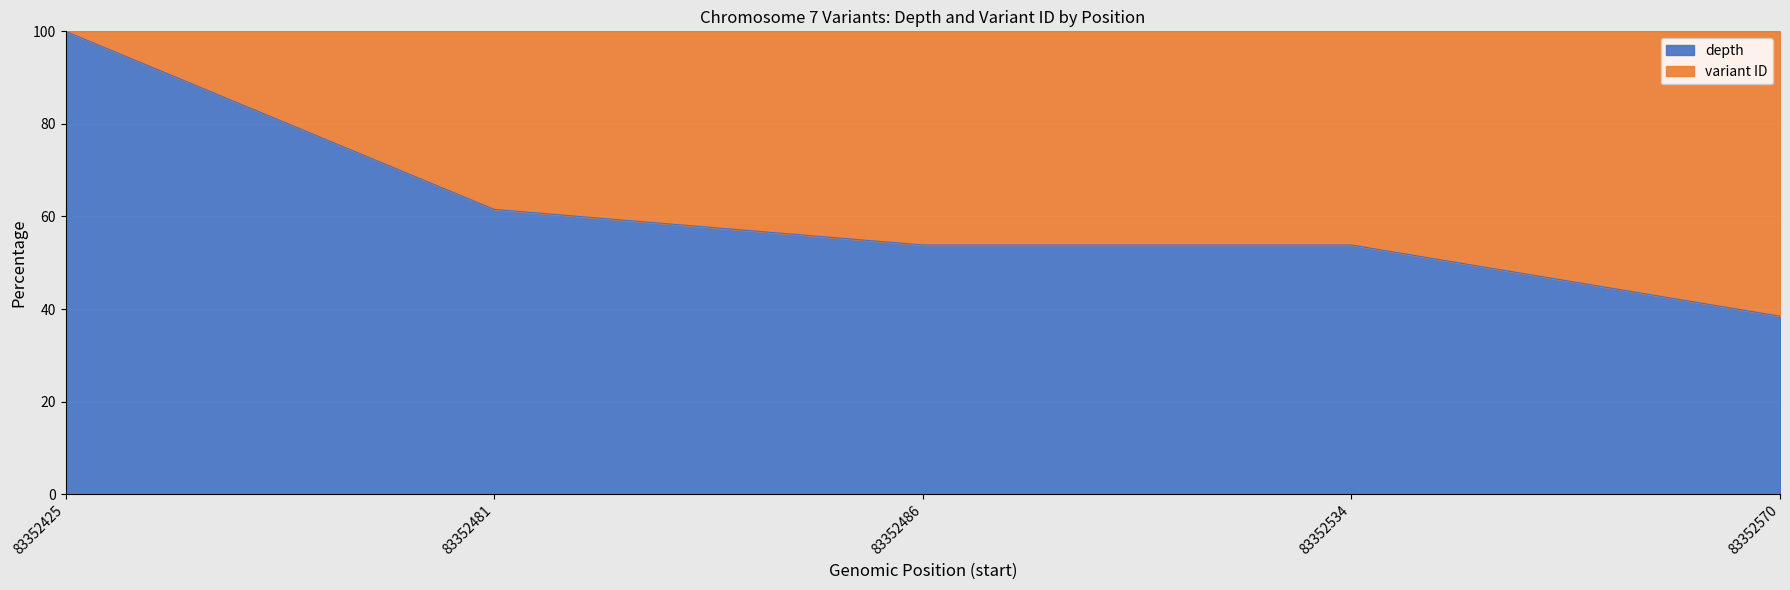

What is the ratio of the value at 83352534 to the value at 83352481?

0.9